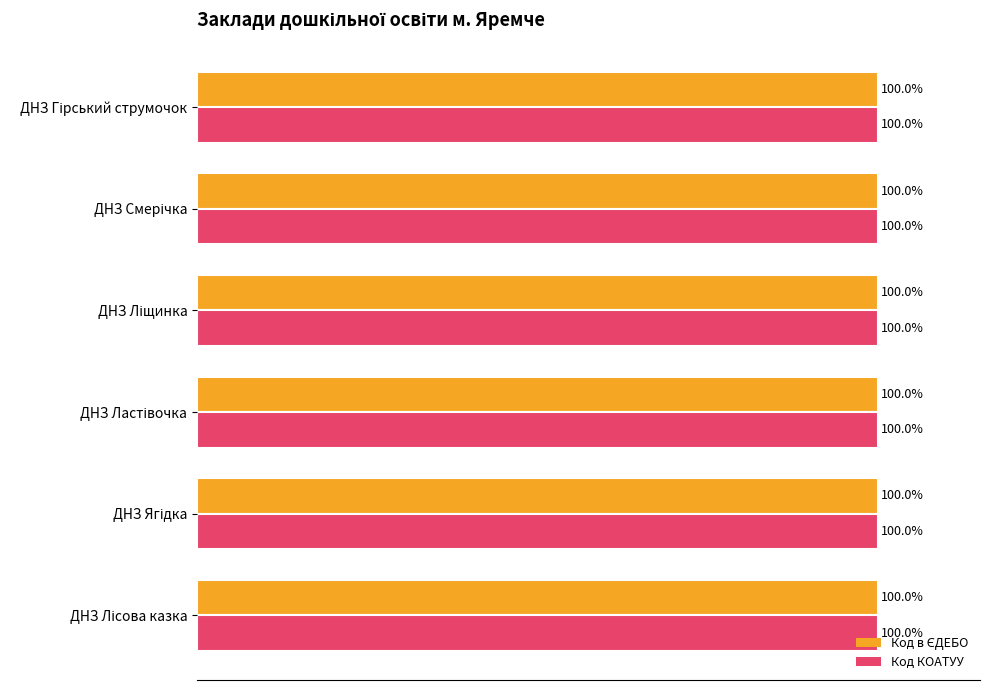

What are all the series names shown in the legend?

Код в ЄДЕБО, Код КОАТУУ